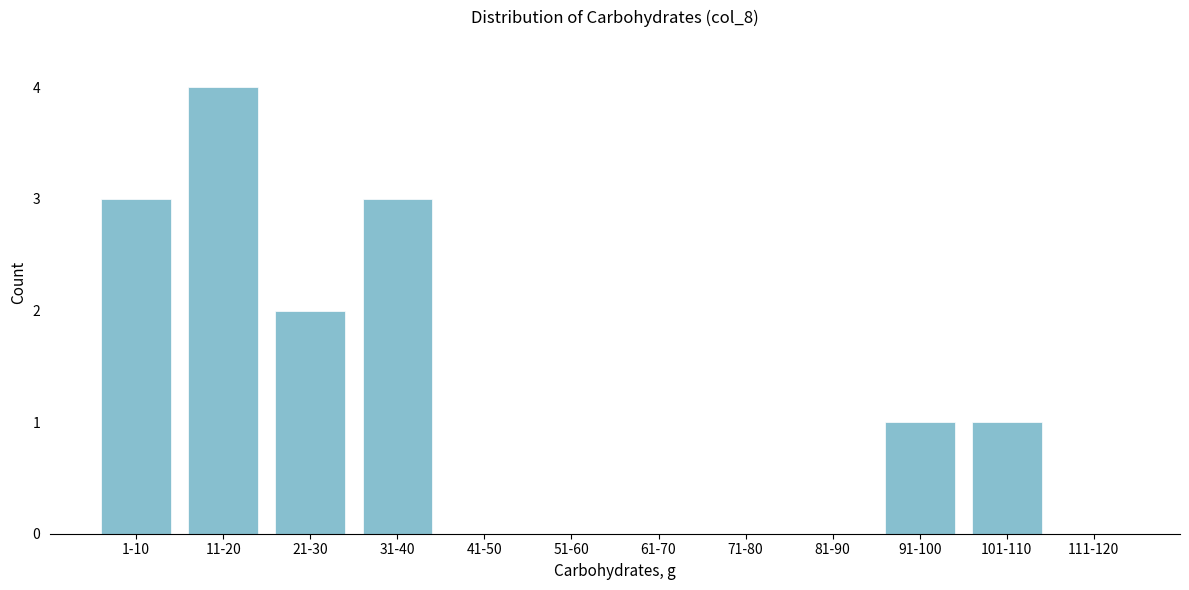

Reading left to right, what are all the values shown in this chart?

1-10=3	11-20=4	21-30=2	31-40=3	41-50=0	51-60=0	61-70=0	71-80=0	81-90=0	91-100=1	101-110=1	111-120=0